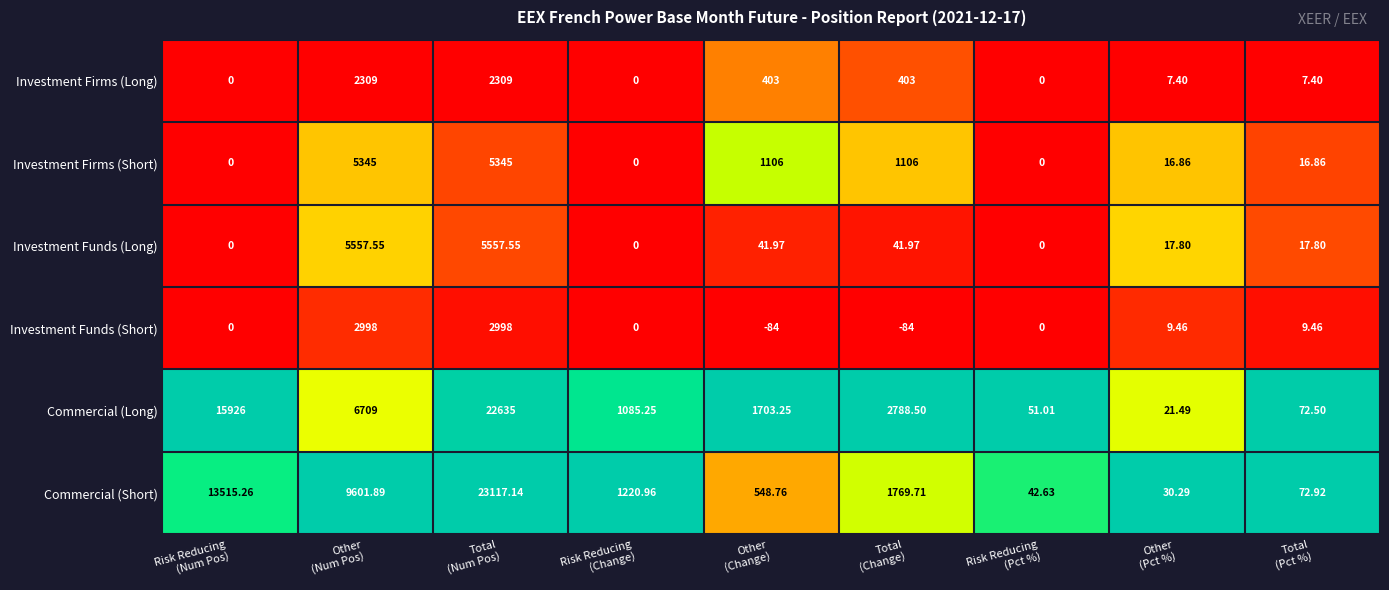

Rank the series by their maximum value, from highest to lowest.

Commercial (Short), Commercial (Long), Investment Funds (Long), Investment Firms (Short), Investment Funds (Short), Investment Firms (Long)